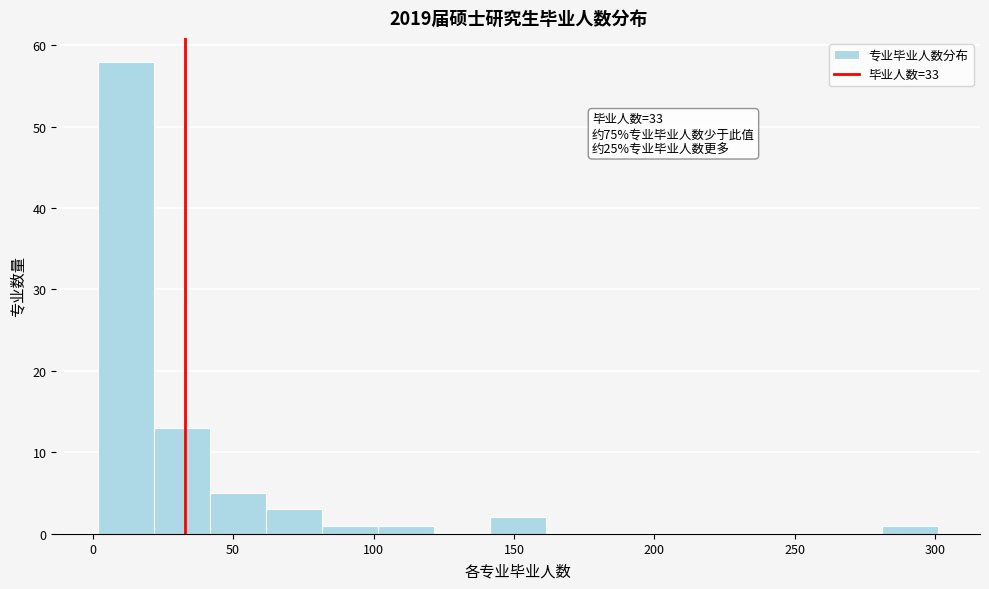

Read against the x-axis, roughly where is the centre of the tallest bar?

10